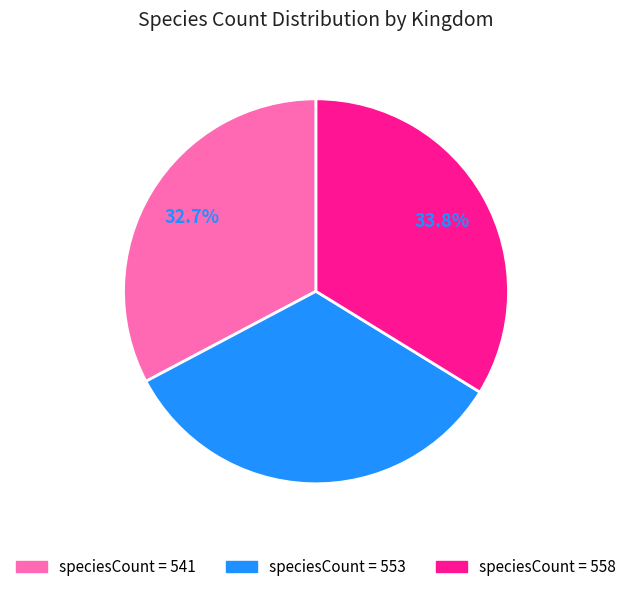

Is there any slice that represents more than half of the pie?

No